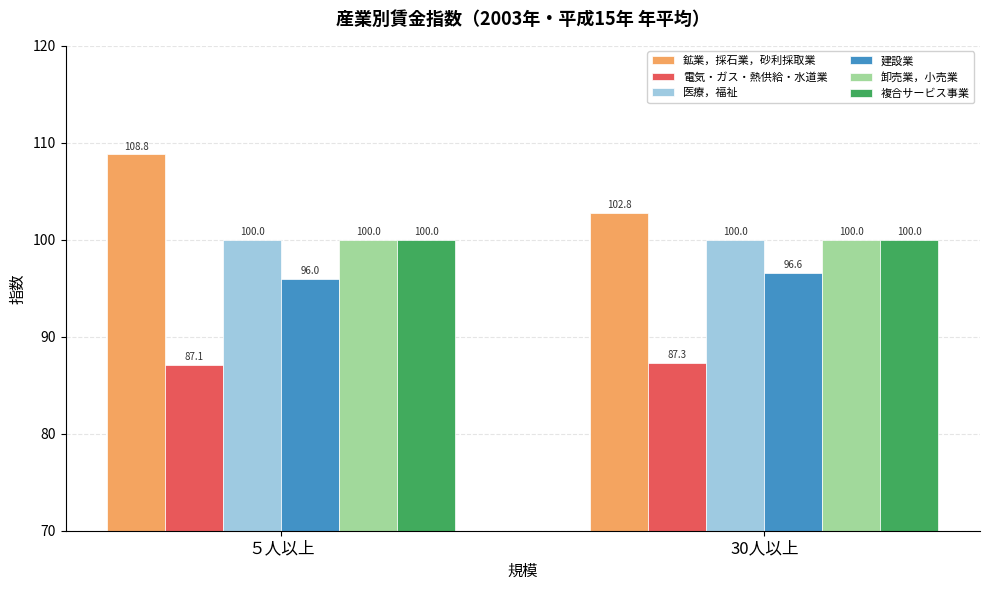

What is the label of the 2nd bar from the right?

５人以上